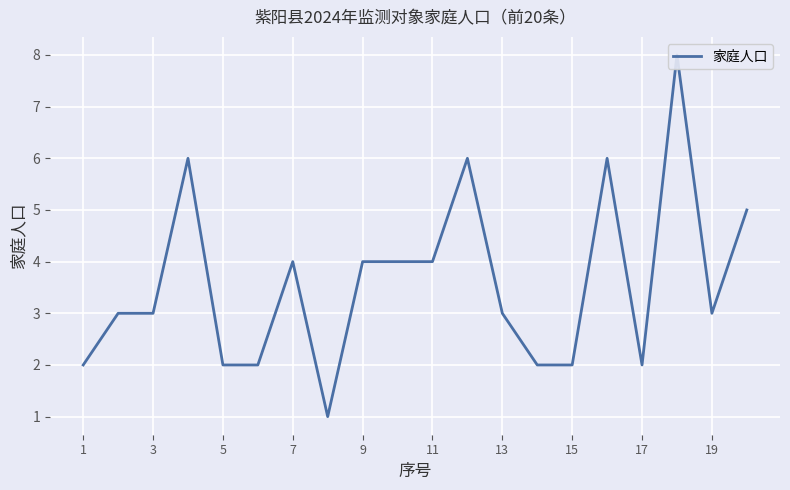

True or false: the data has more than 2 interior local peaks.

True